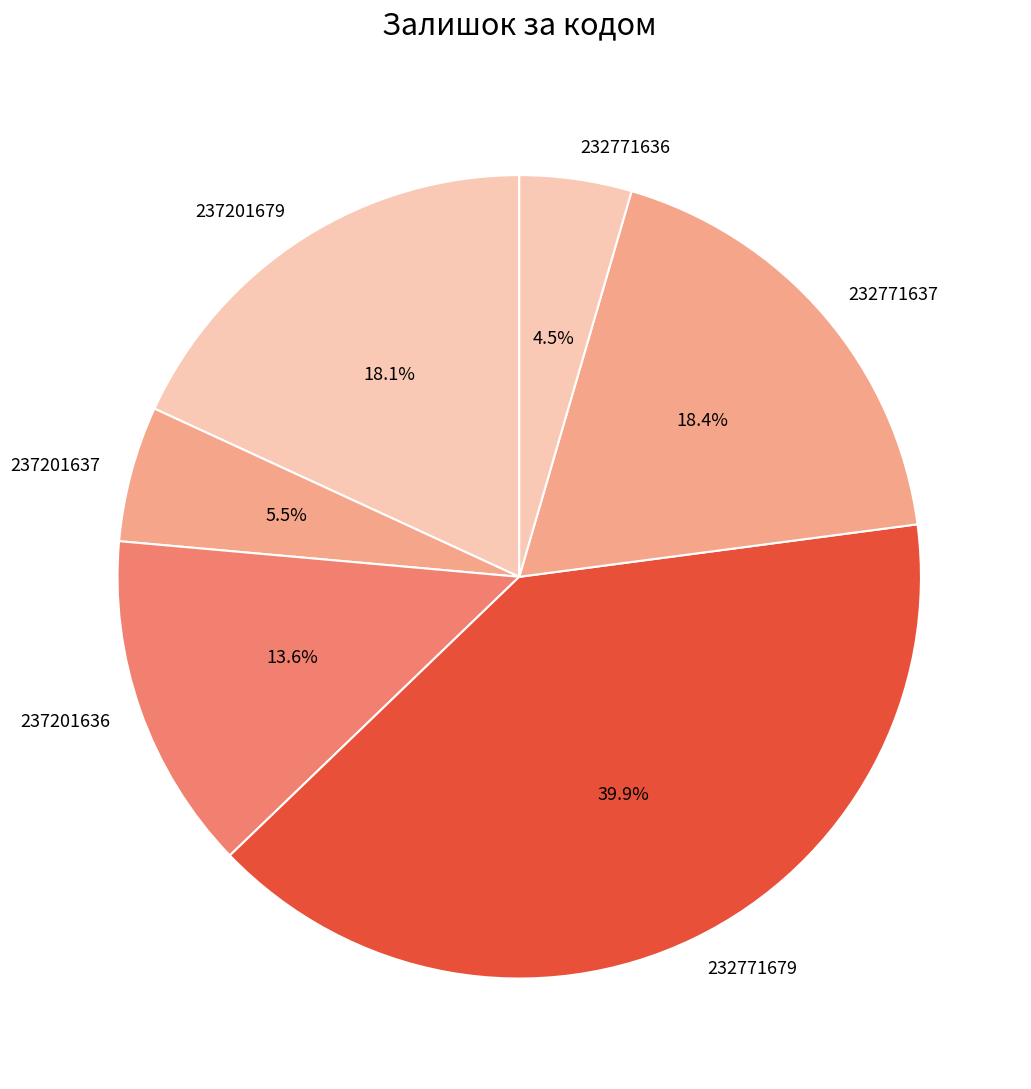

The 237201636 slice represents 14% of the pie. True or false?

True